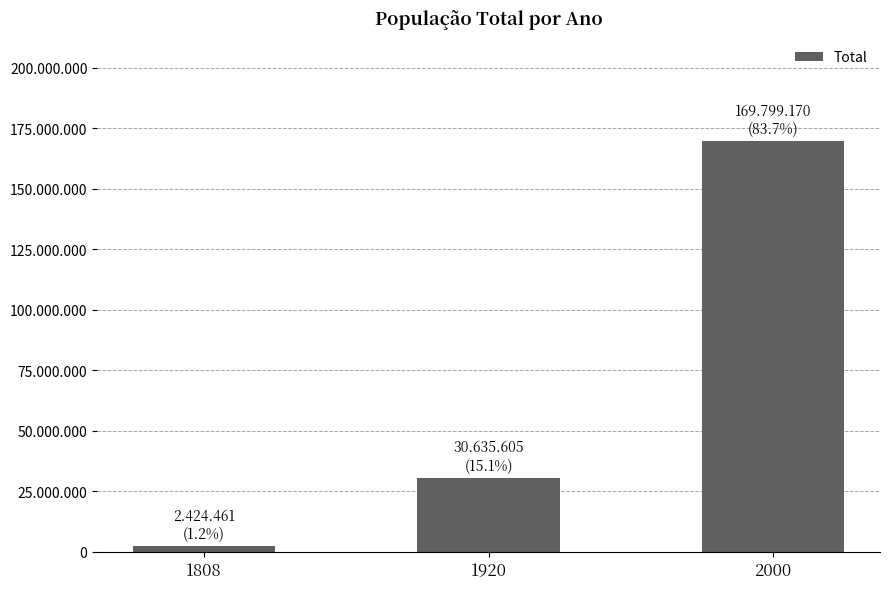

What is the value of the 3rd bar from the left?

169799170